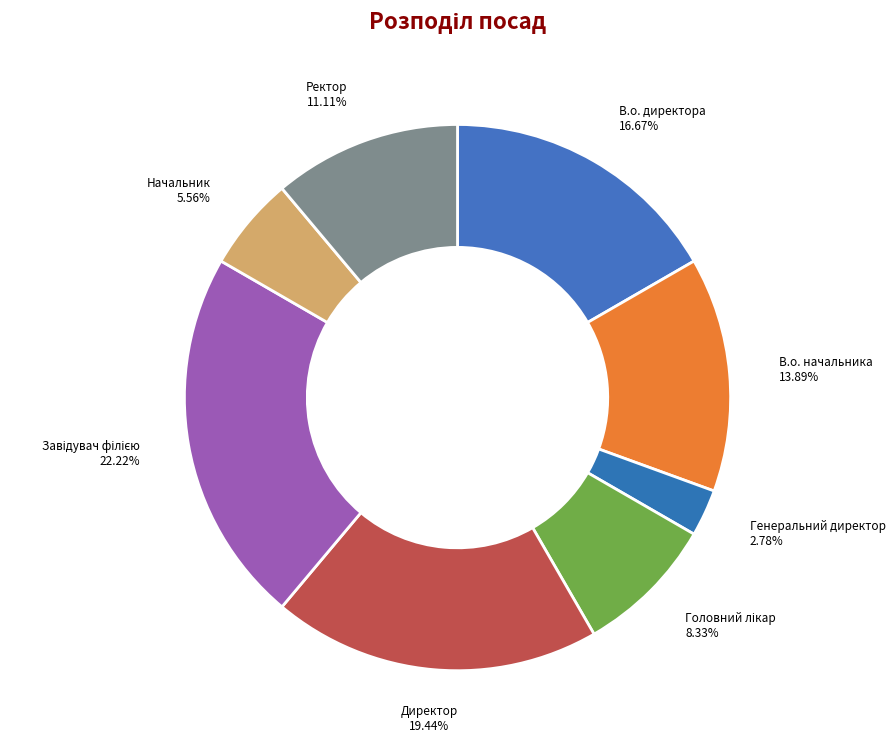

How many segments does this pie chart have?

8